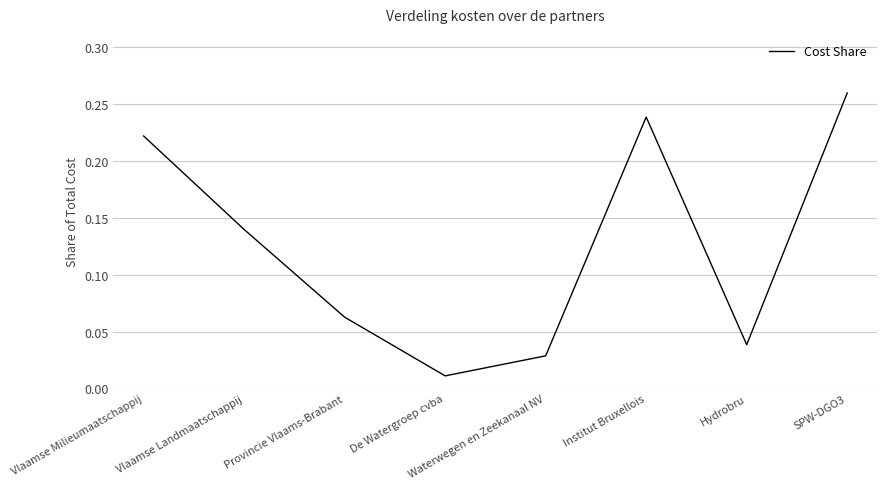

The value at Provincie Vlaams-Brabant is 0.0. True or false?

False